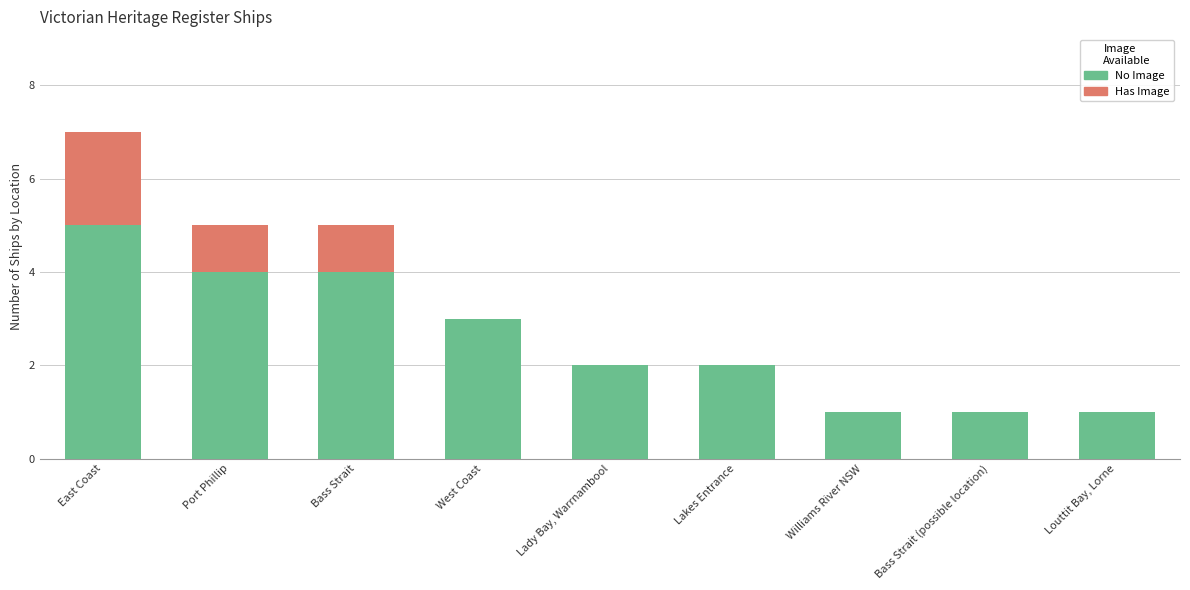

At which category is the sum across all series the highest?

East Coast